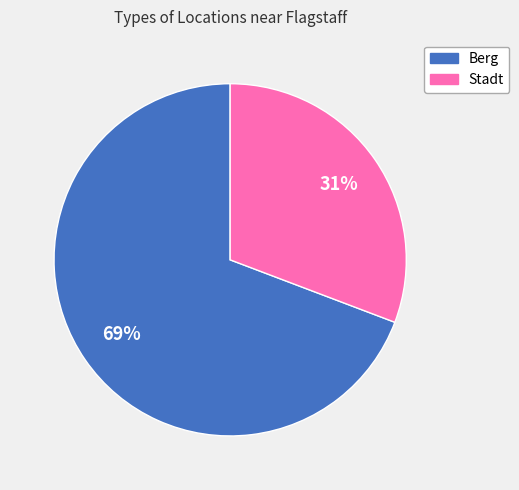

Is there any slice that represents more than half of the pie?

Yes